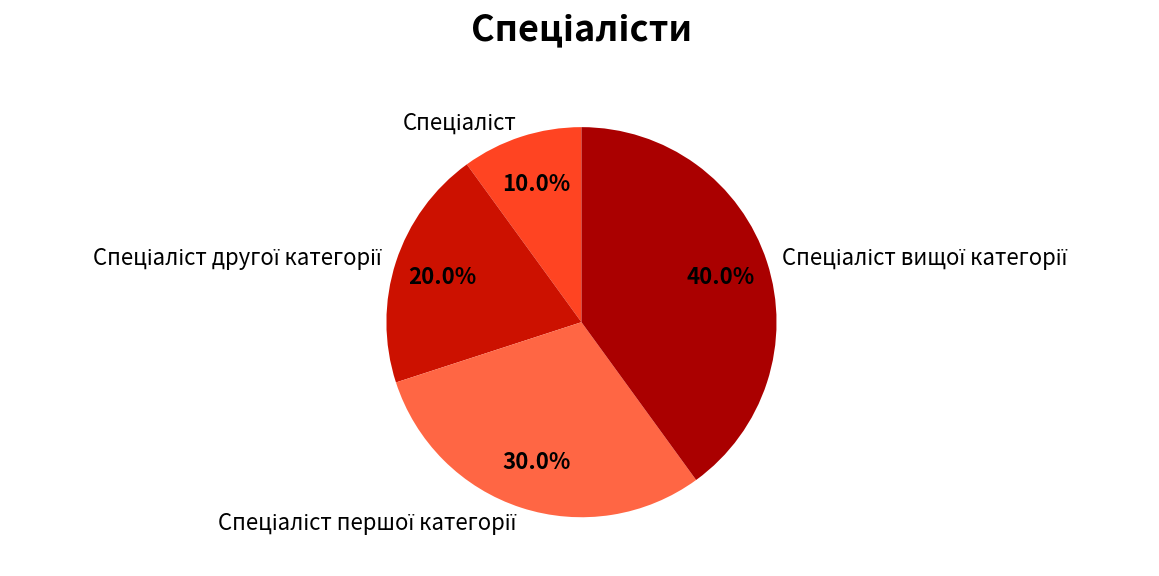

Count the number of slices in the pie.

4